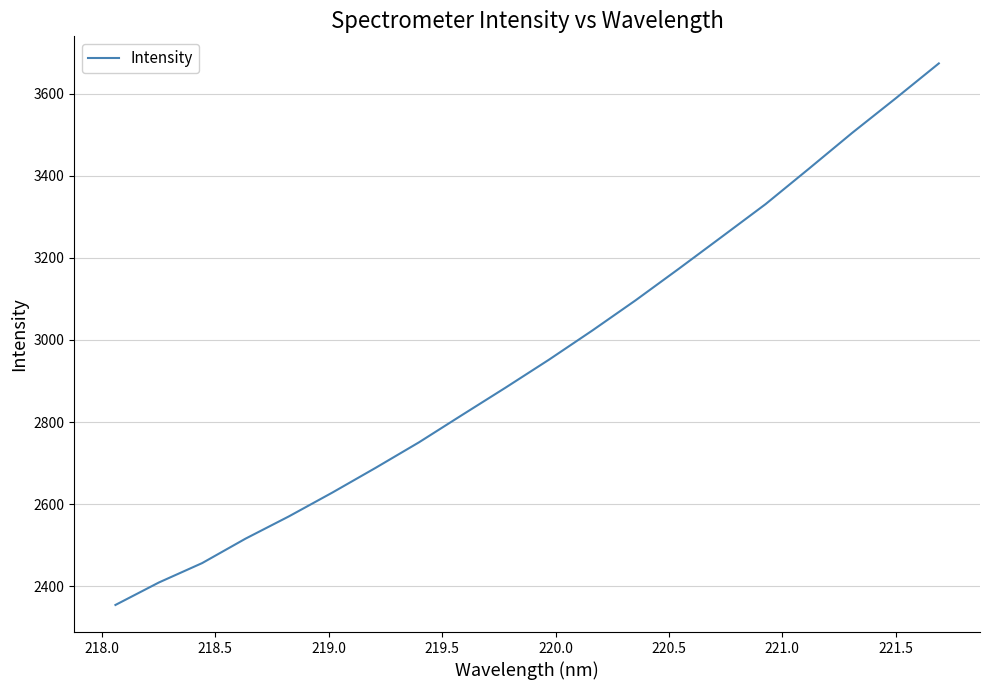

What is the greatest value displayed?

3673.6